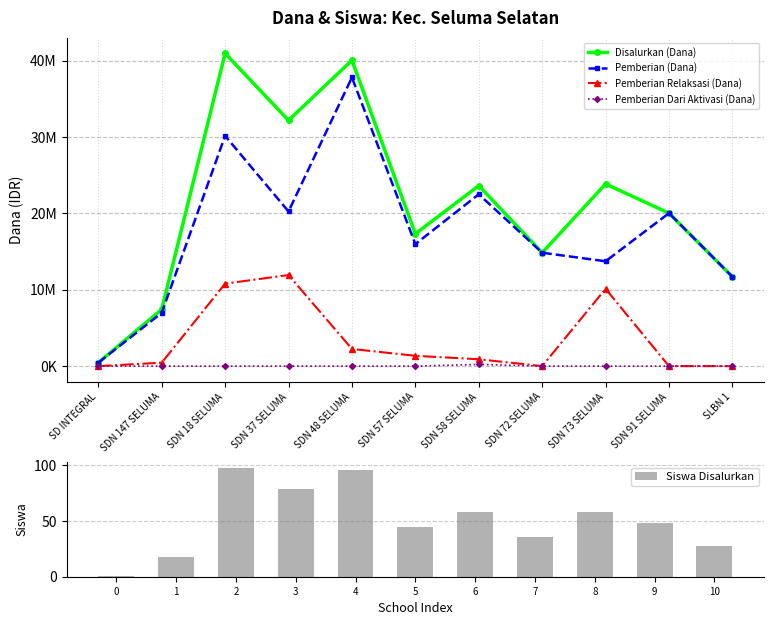

Which series has the largest total across all categories?

Disalurkan (Dana)